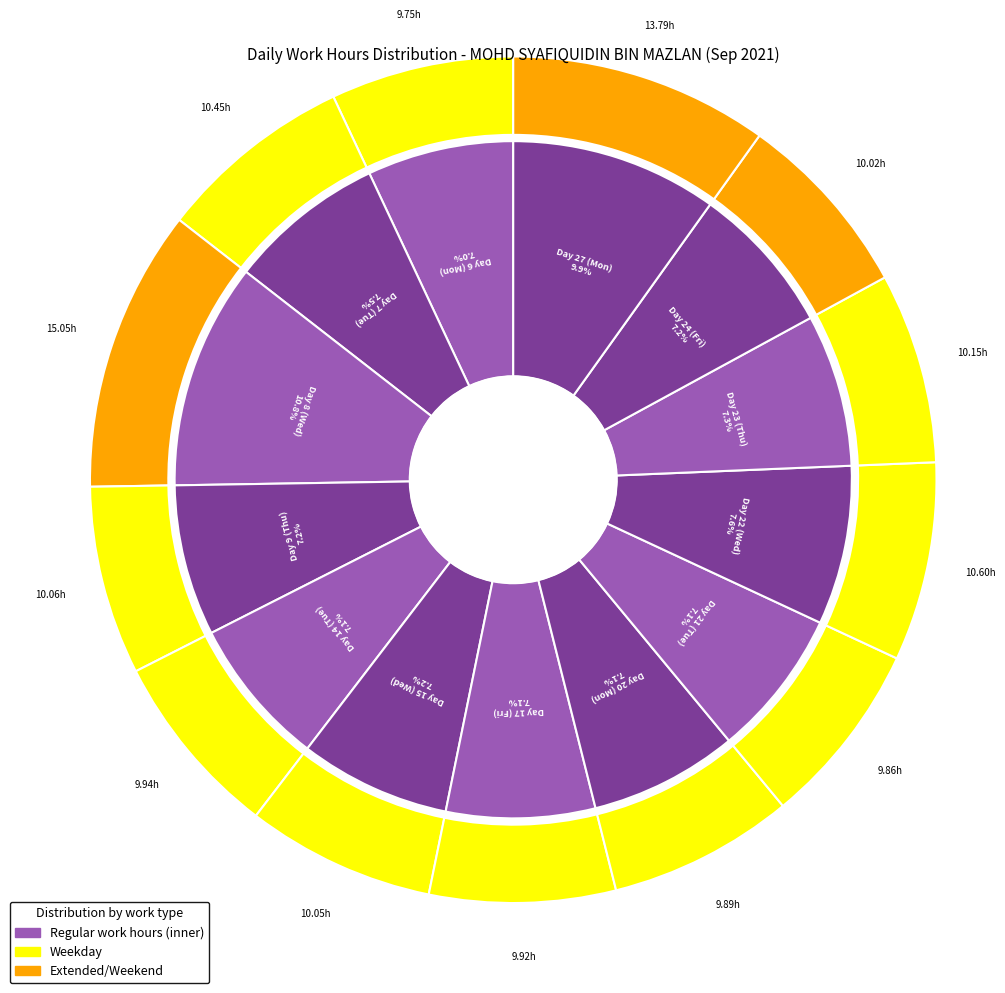

Is it true that Day 20 (Mon) is 18% of the pie?

False